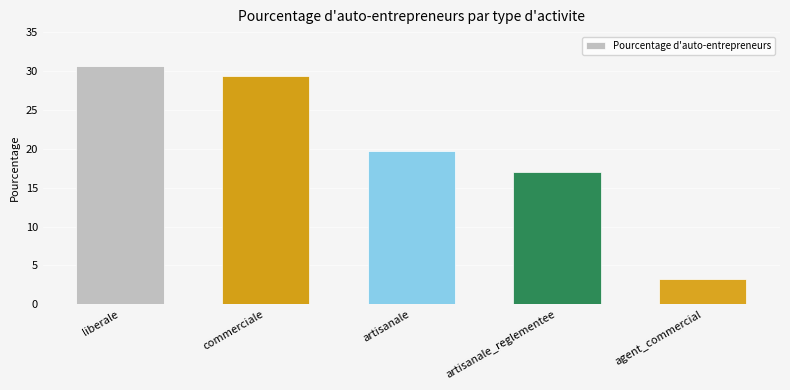

Does the chart contain any negative values?

No